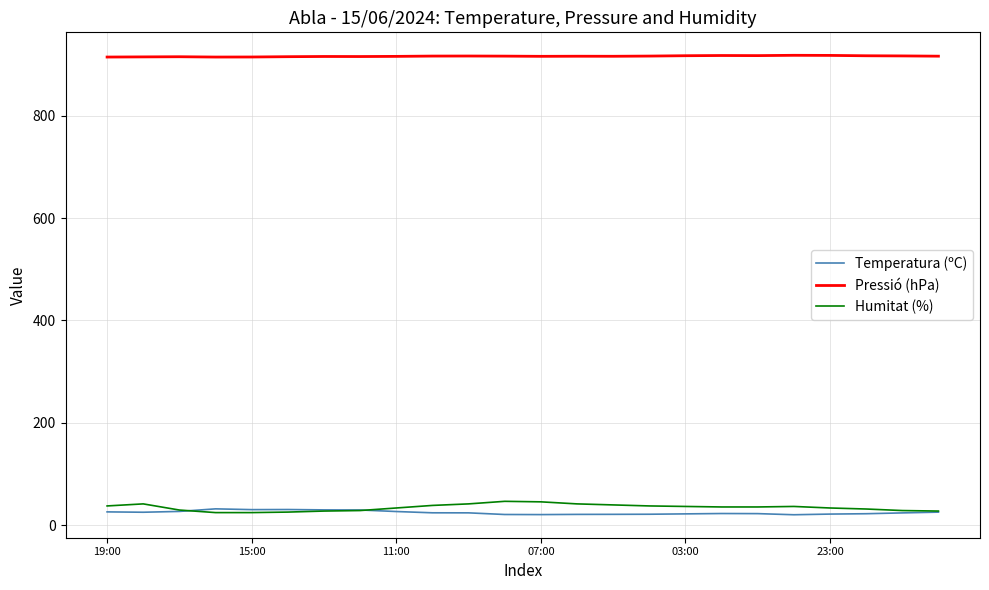

True or false: Humitat (%) and Pressió (hPa) intersect in this chart.

False